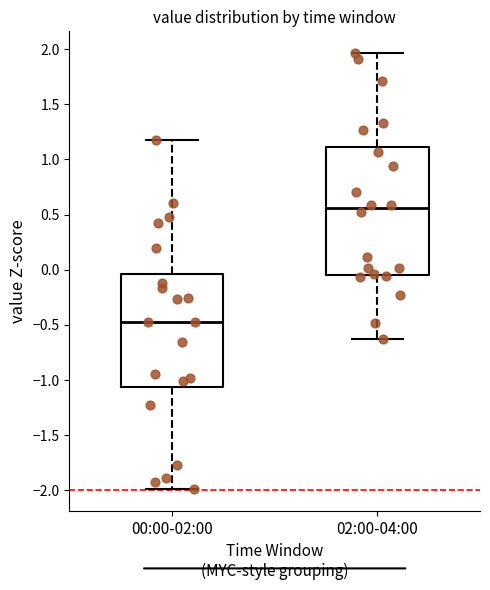

Reading left to right, transcribe this box plot: for each box, give where its median line is, the range the box spans, and where its two whiskers end, as read against the y-axis. The values are not printed on the chart, so give them approximately, as read against the axis.

00:00-02:00: median -0.45, box -1.05 to -0.05, whiskers -2.00 to 1.20
02:00-04:00: median 0.55, box -0.05 to 1.10, whiskers -0.65 to 1.95